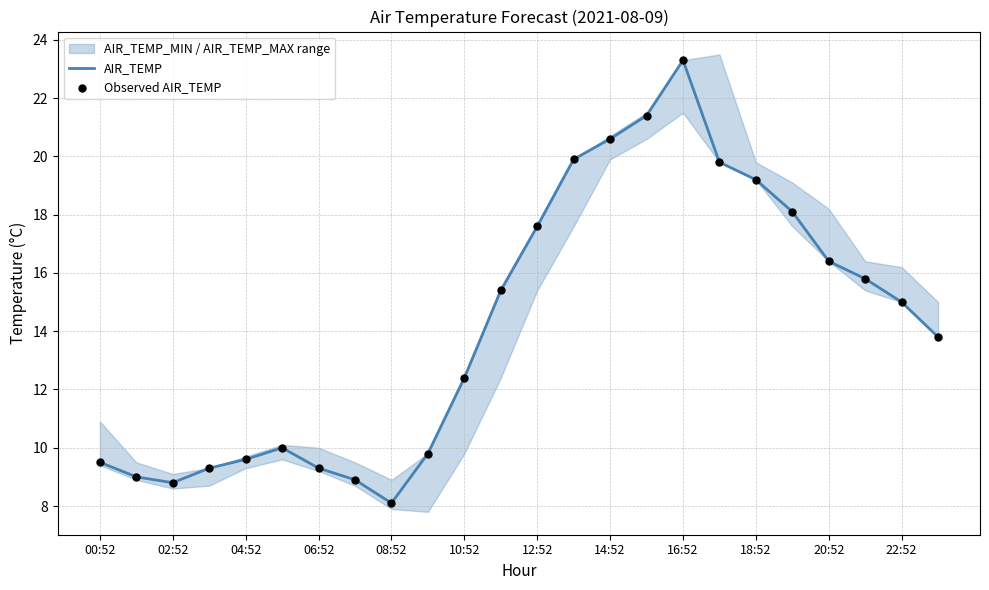

Which series contains the lowest Y value?

AIR_TEMP